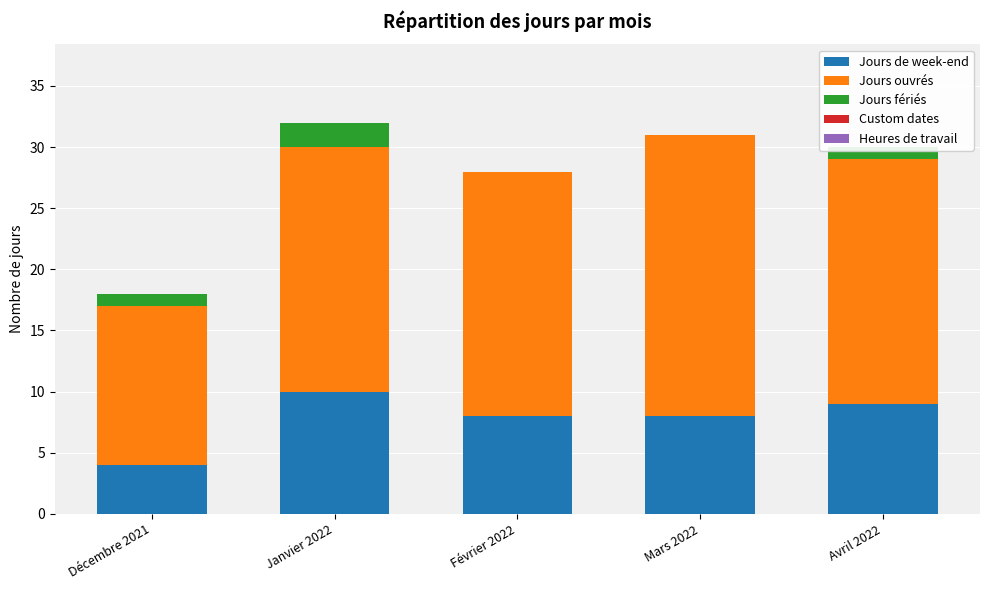

What is the sum of all Jours de week-end values?

39